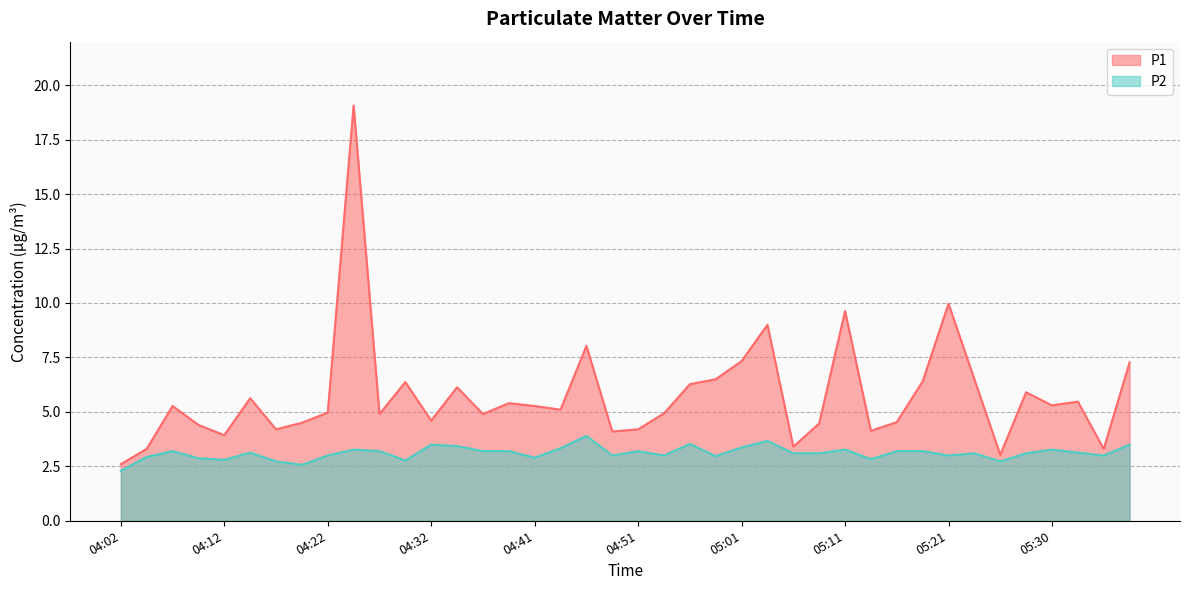

In P2, how many points are lower than both neighbors (excluding endpoints)?

11